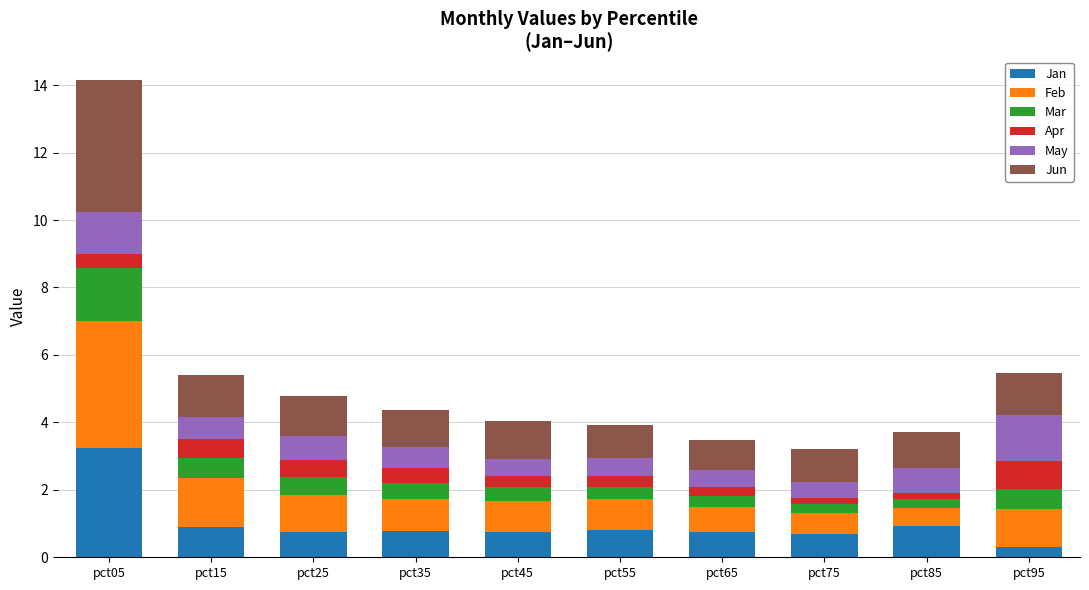

At which category is the sum across all series the highest?

pct05